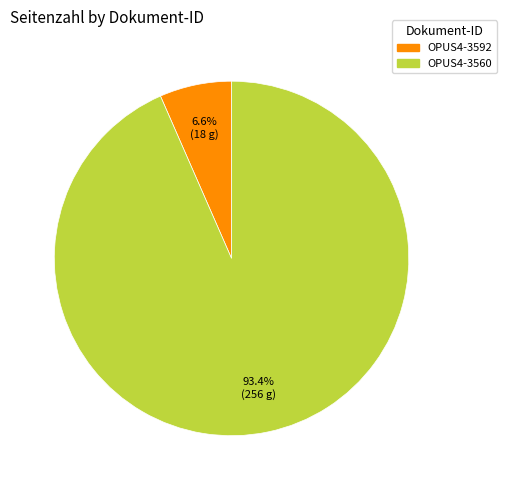

Which category has the smallest portion of the pie?

OPUS4-3592